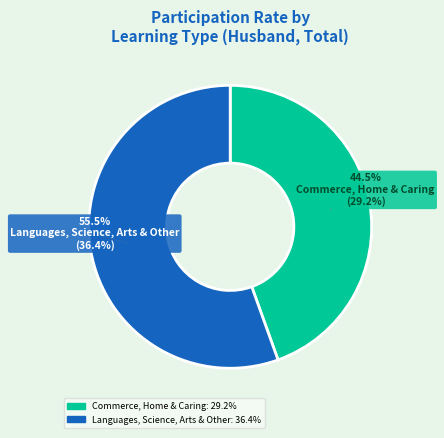

Does any single category account for the majority?

Yes